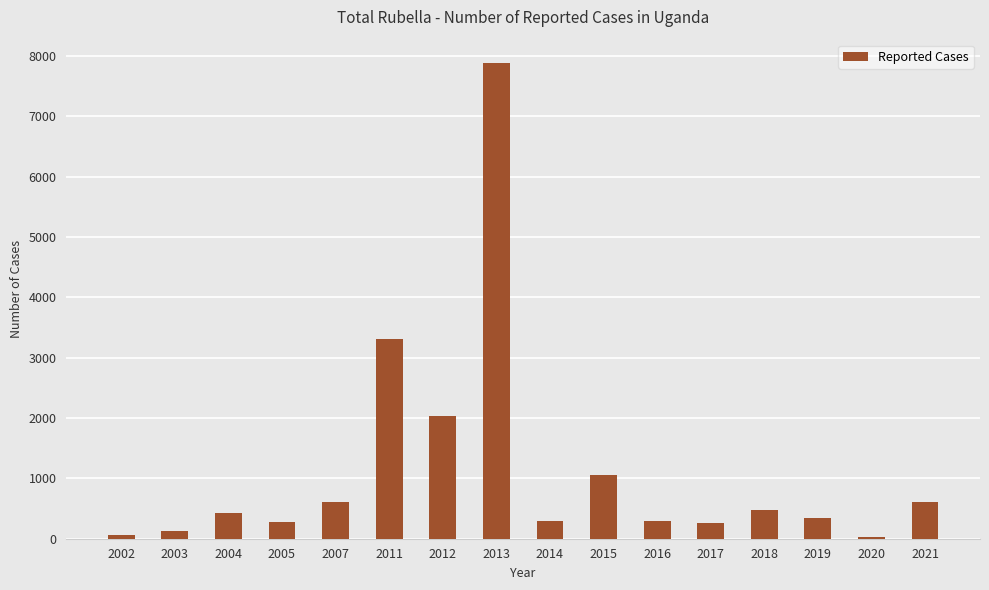

Which label corresponds to the largest value in the chart?

2013